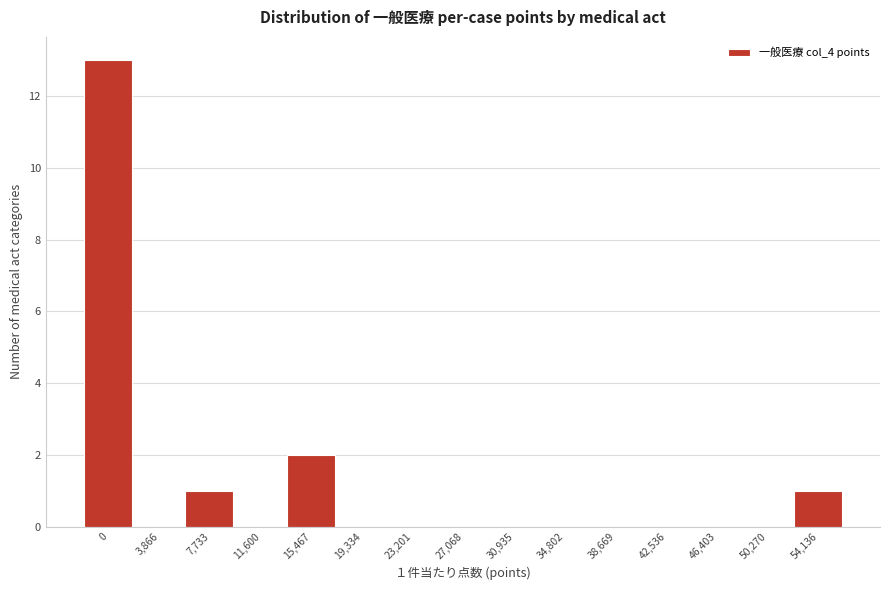

Reading right to left, list all the values displayed in this chart.

54,136=1	50,270=0	46,403=0	42,536=0	38,669=0	34,802=0	30,935=0	27,068=0	23,201=0	19,334=0	15,467=2	11,600=0	7,733=1	3,866=0	0=13